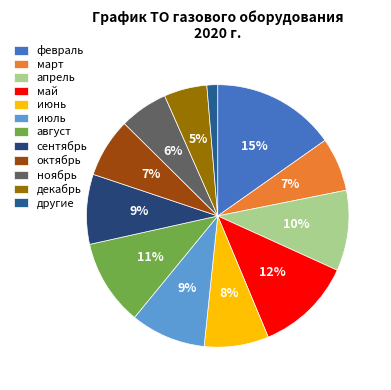

How many segments does this pie chart have?

12